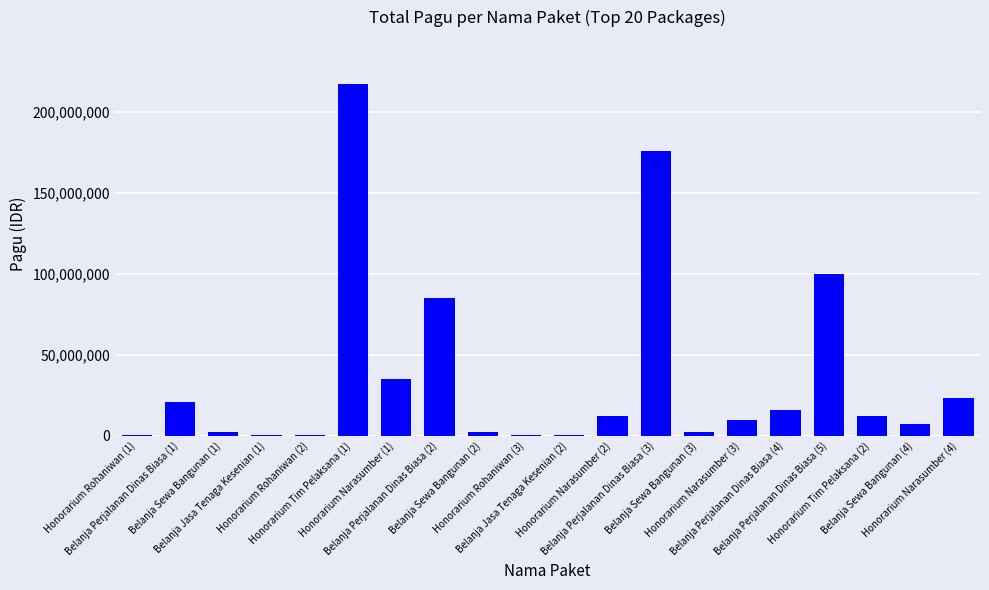

Which has a higher value, Honorarium Tim Pelaksana (2) or Honorarium Narasumber (4)?

Honorarium Narasumber (4)